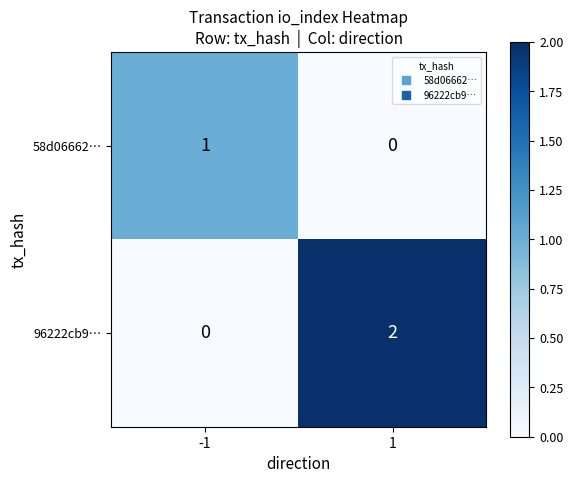

Which series has the largest range (max minus min)?

96222cb9…